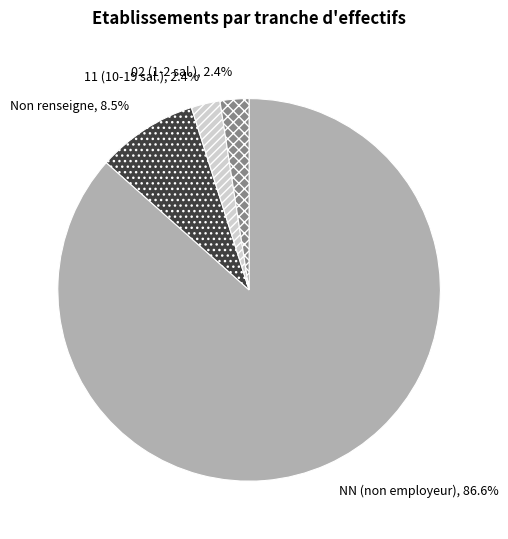

Which slice is the largest?

NN (non employeur)